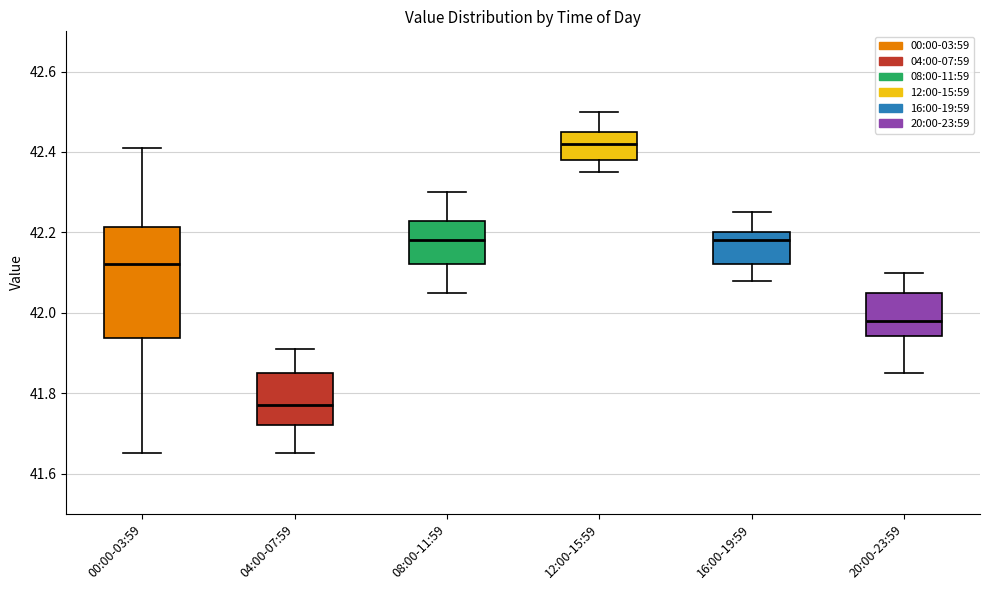

Reading left to right, transcribe this box plot: for each box, give where its median line is, the range the box spans, and where its two whiskers end, as read against the y-axis. The values are not printed on the chart, so give them approximately, as read against the axis.

00:00-03:59: median 42.12, box 41.94 to 42.22, whiskers 41.66 to 42.42
04:00-07:59: median 41.78, box 41.72 to 41.86, whiskers 41.66 to 41.92
08:00-11:59: median 42.18, box 42.12 to 42.22, whiskers 42.06 to 42.30
12:00-15:59: median 42.42, box 42.38 to 42.46, whiskers 42.36 to 42.50
16:00-19:59: median 42.18, box 42.12 to 42.20, whiskers 42.08 to 42.26
20:00-23:59: median 41.98, box 41.94 to 42.06, whiskers 41.86 to 42.10